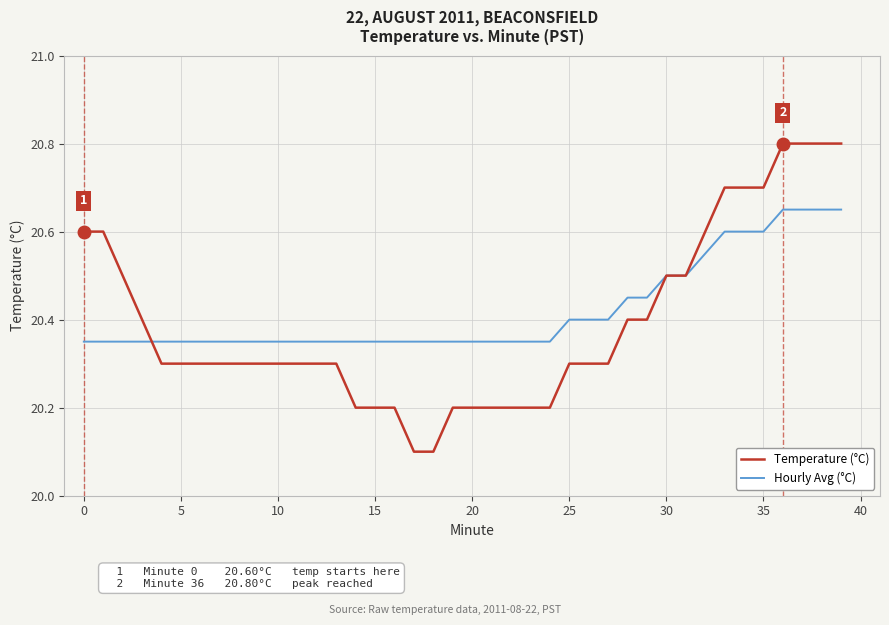

True or false: Hourly Avg (°C) and Temperature (°C) intersect in this chart.

True